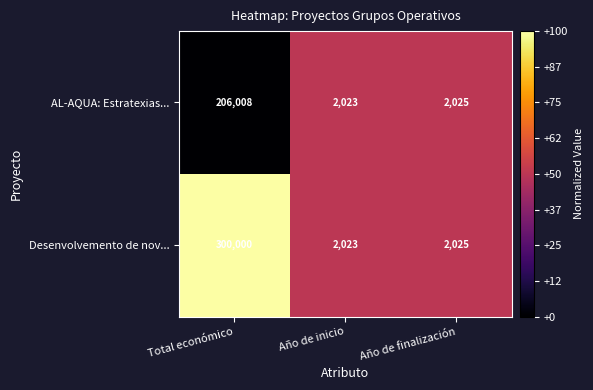

List the series in order of their peak value, lowest first.

AL-AQUA: Estratexias..., Desenvolvemento de nov...